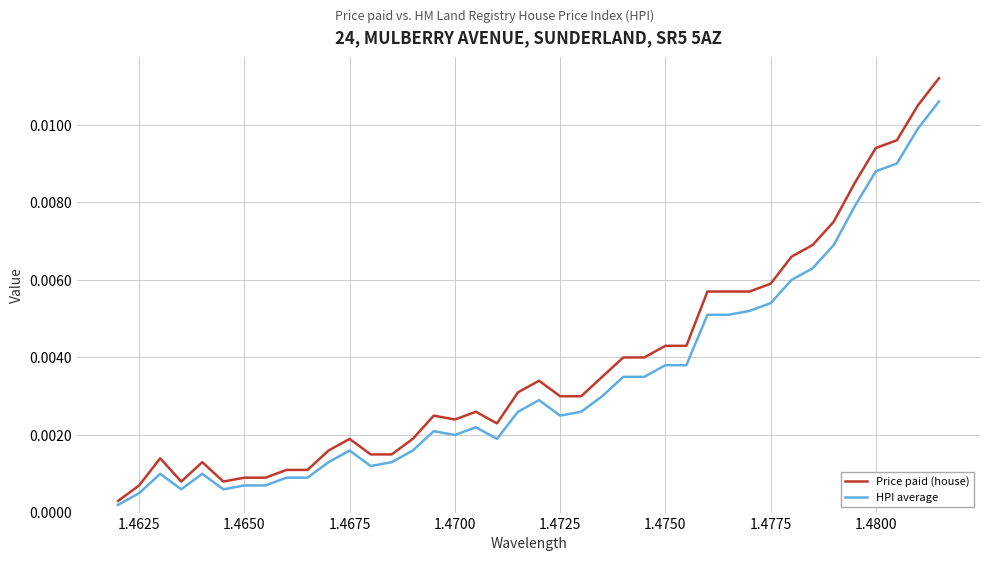

At how many categories does at least one series exceed 0?

40